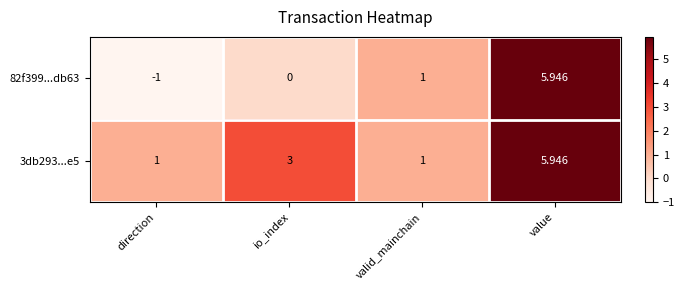

At which label is 3db293...e5 closest to 3?

io_index